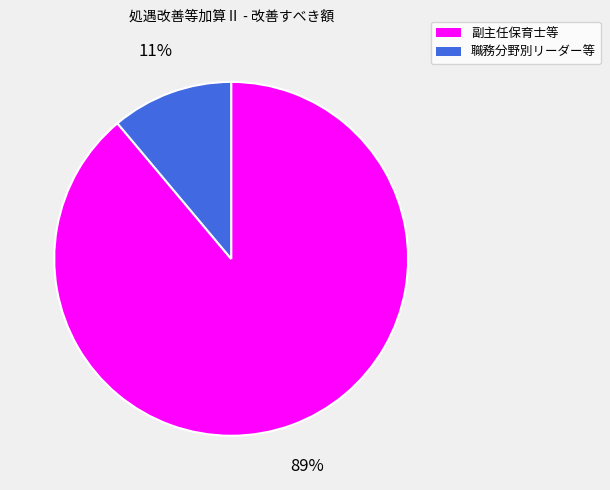

True or false: 職務分野別リーダー等 accounts for 11% of the total.

True